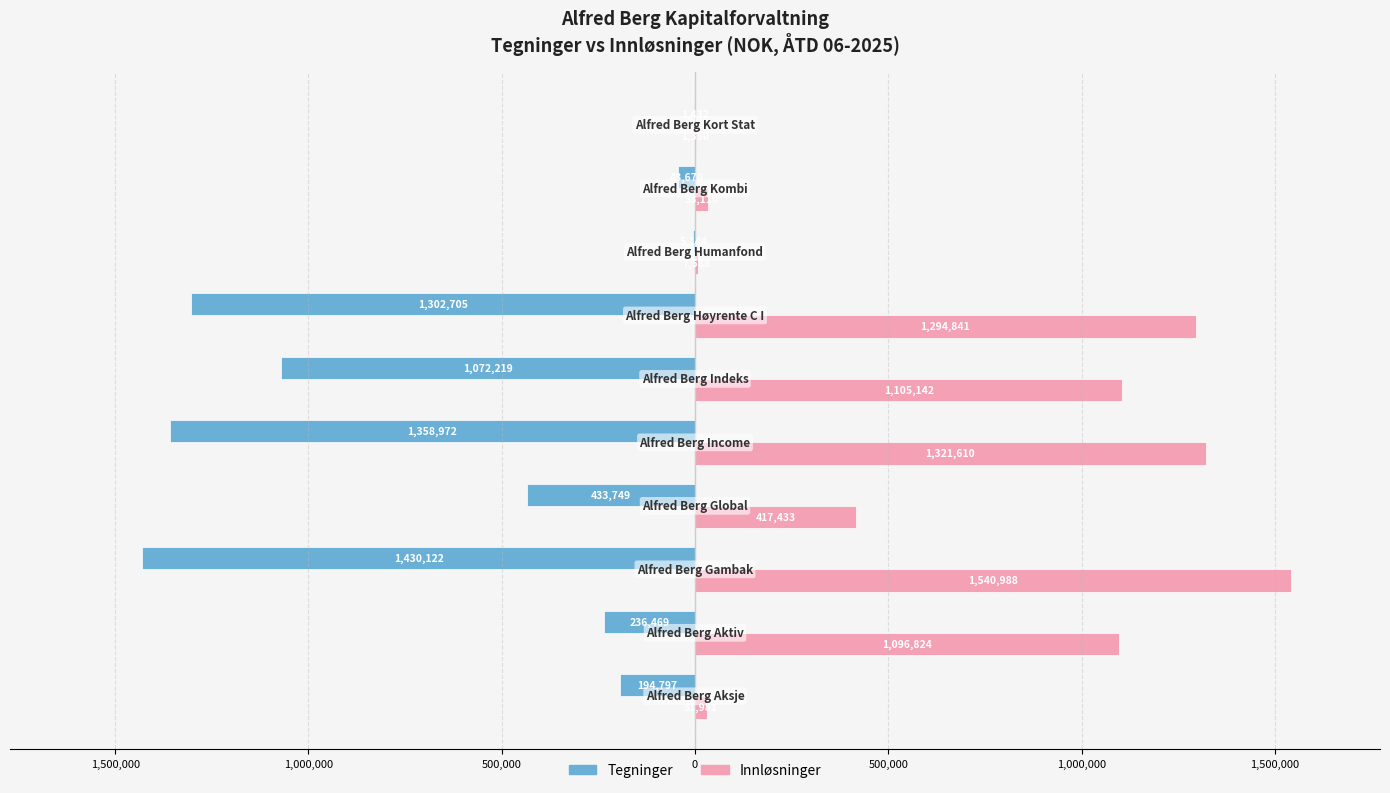

What is the maximum value shown in the chart?

1540988